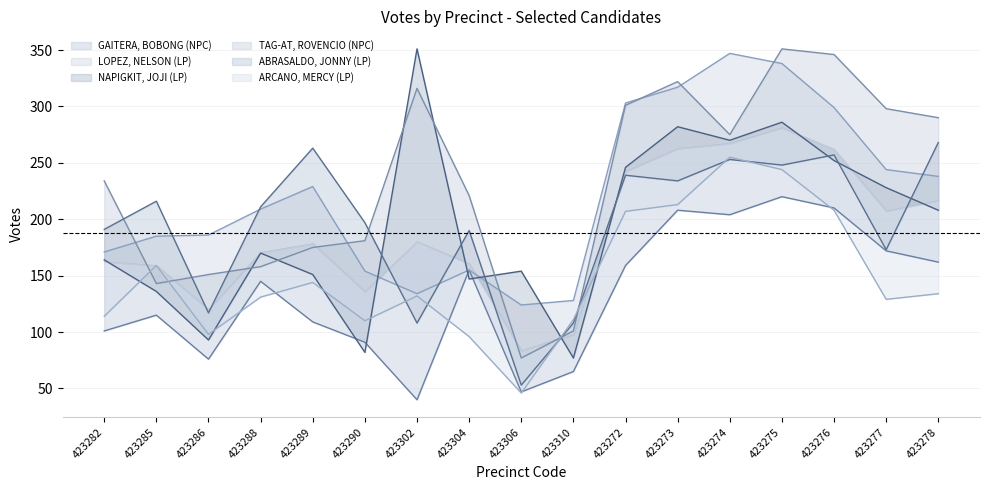

What is the label of the 12th point from the left?

423273